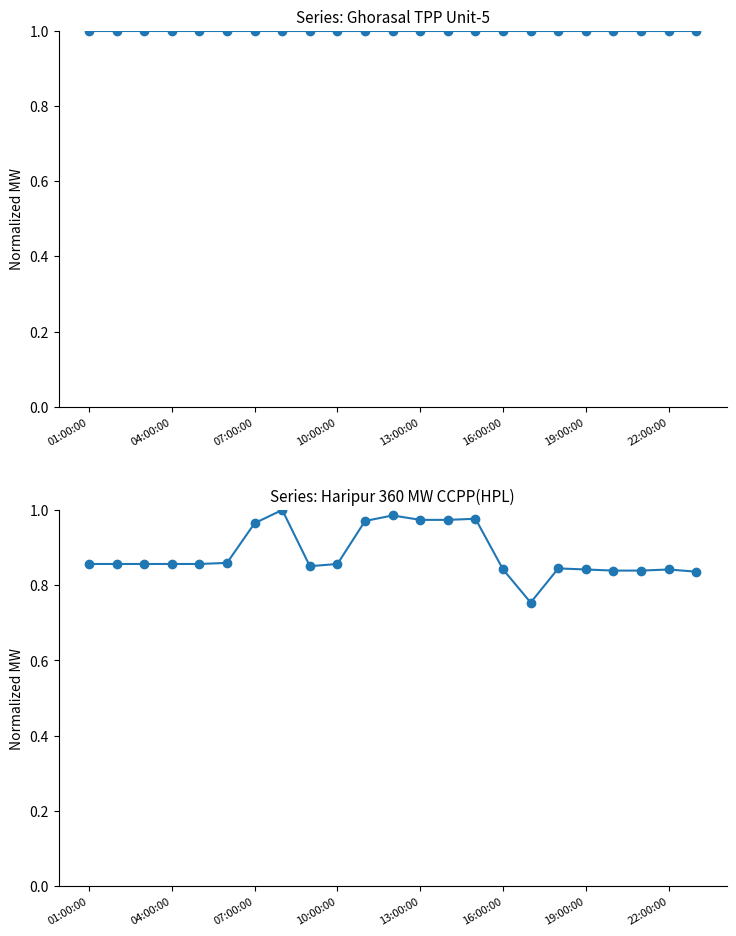

The Haripur 360 MW CCPP(HPL) series shows 0.2 at 19:00:00. True or false?

False